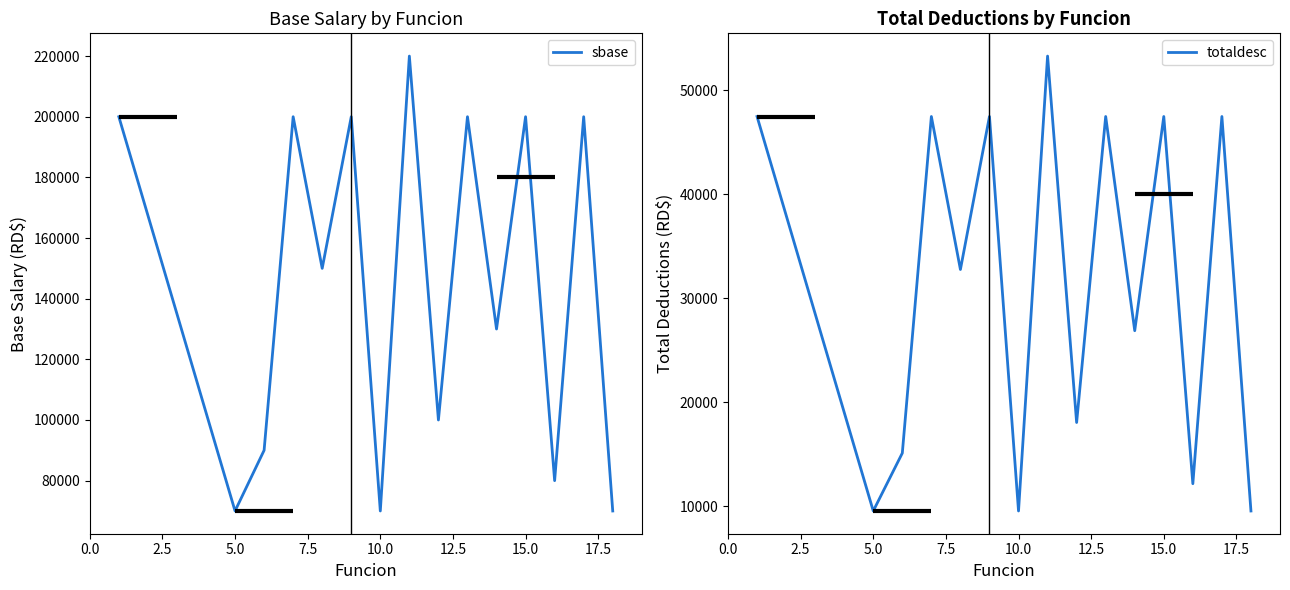

List the series in order of their overall mean, highest first.

sbase, totaldesc